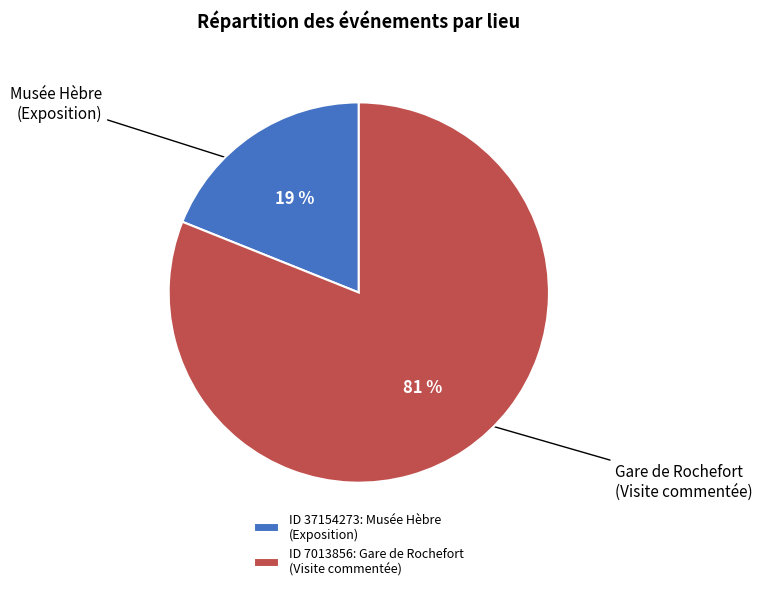

How many segments does this pie chart have?

2